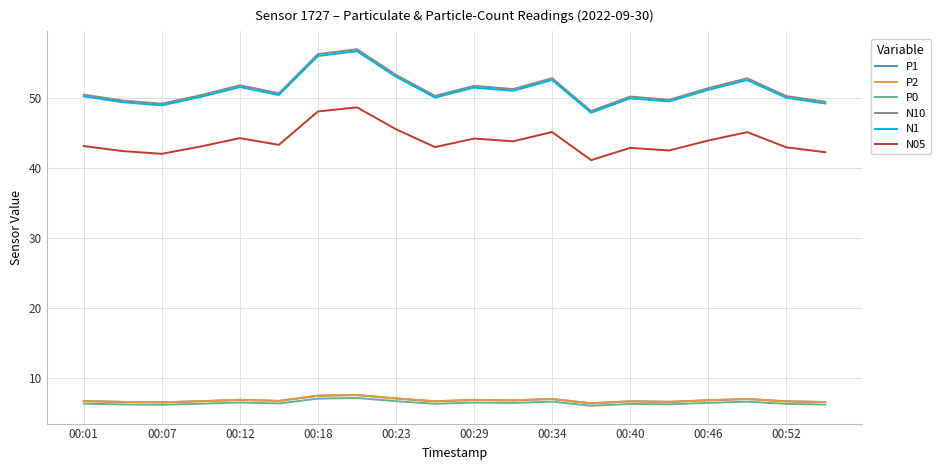

What is the smallest value displayed?

6.0